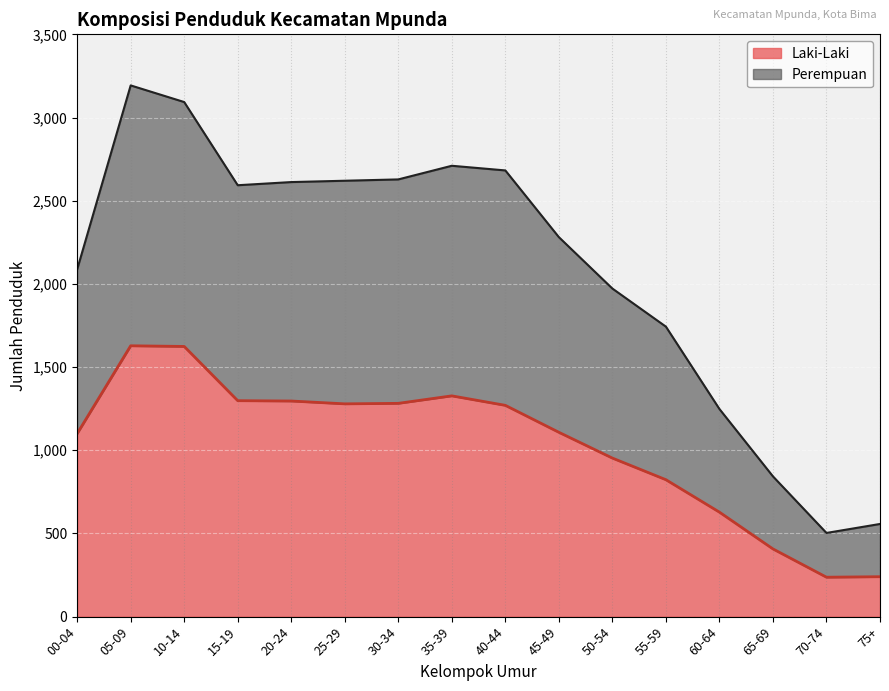

How many lines are shown in the chart?

2